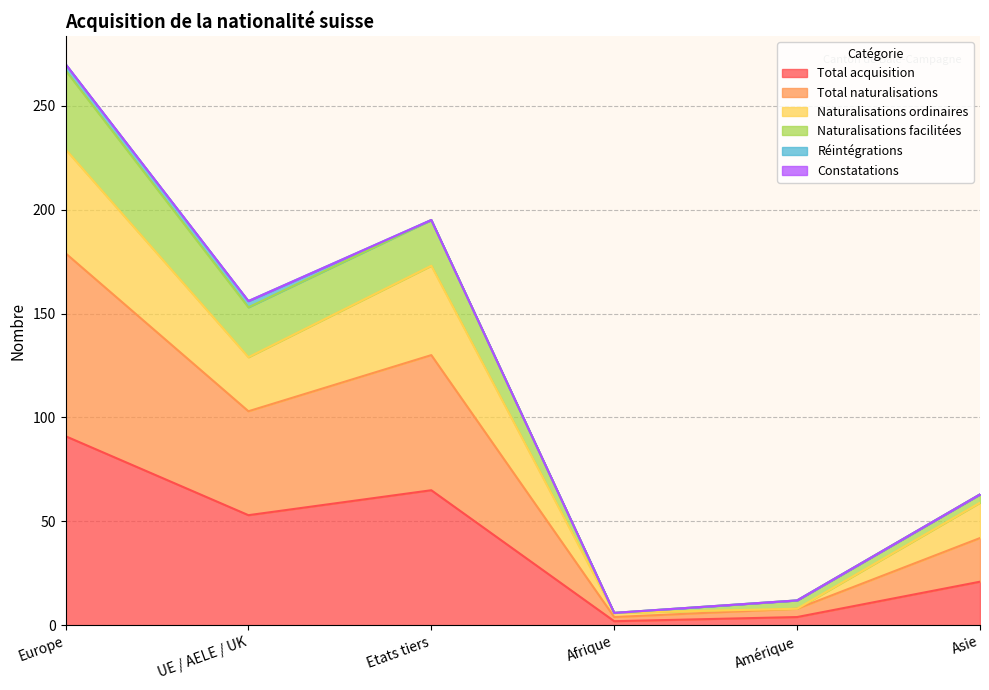

Which category has the highest value in the Total acquisition series?

Europe